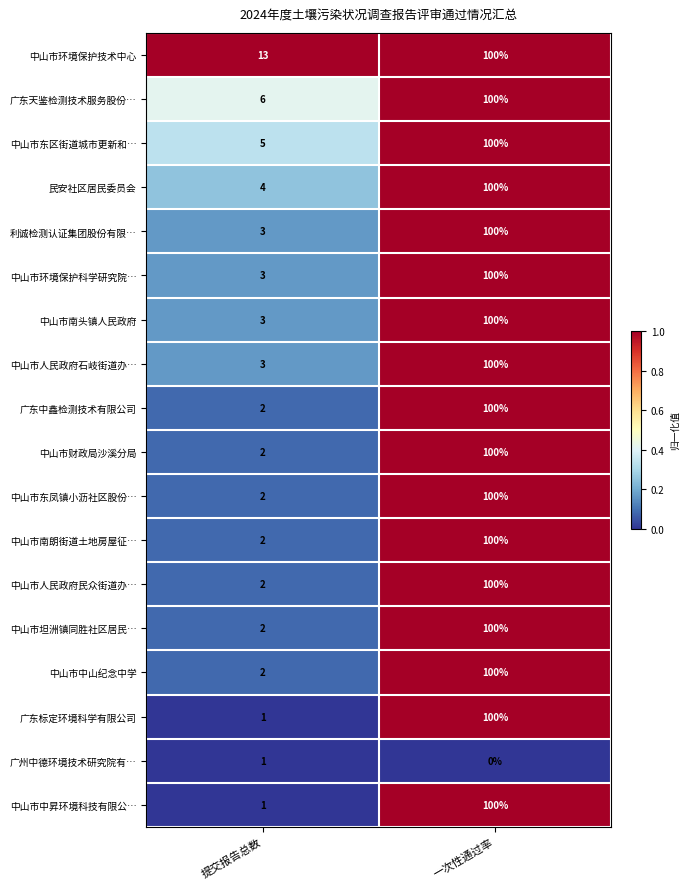

What is the difference between the maximum and minimum values in the 中山市坦洲镇同胜社区居民… series?

98